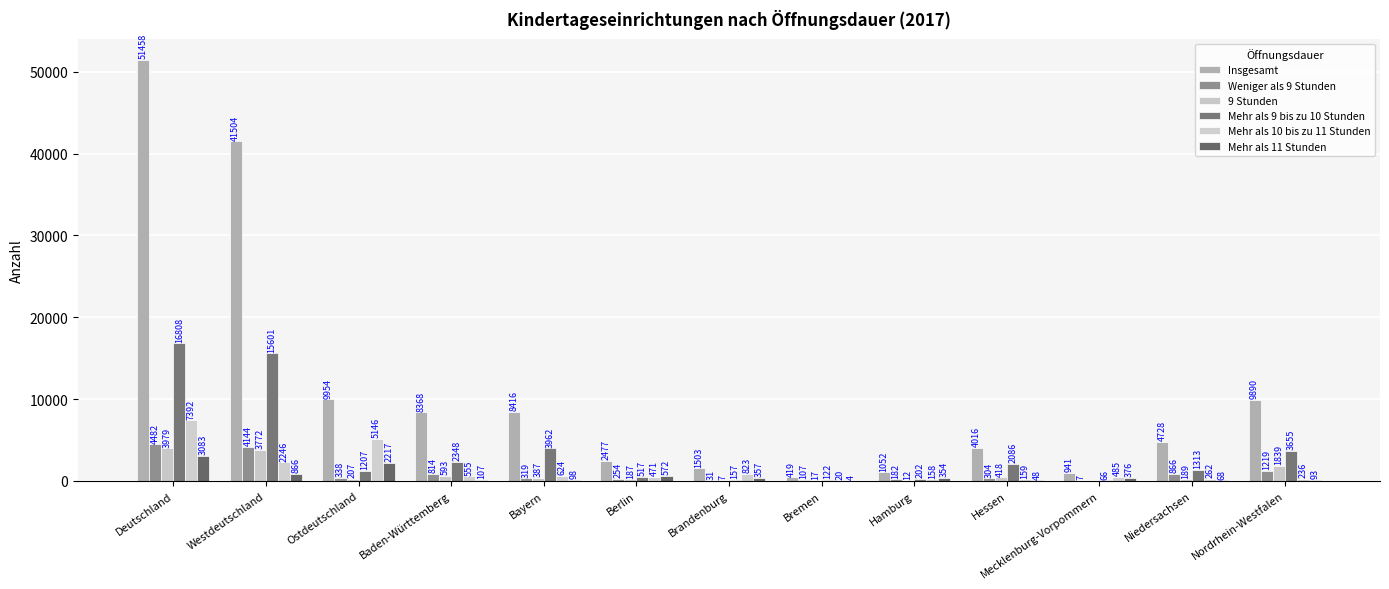

What is the value of the 9 Stunden bar at the 2nd from the left?

3772